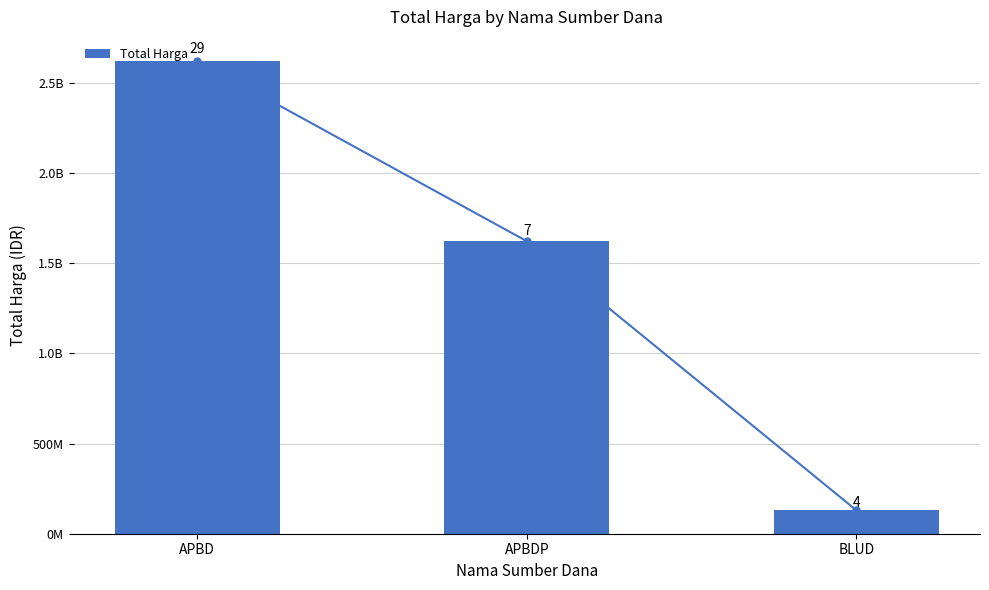

The value at APBDP is 1622018150. True or false?

True